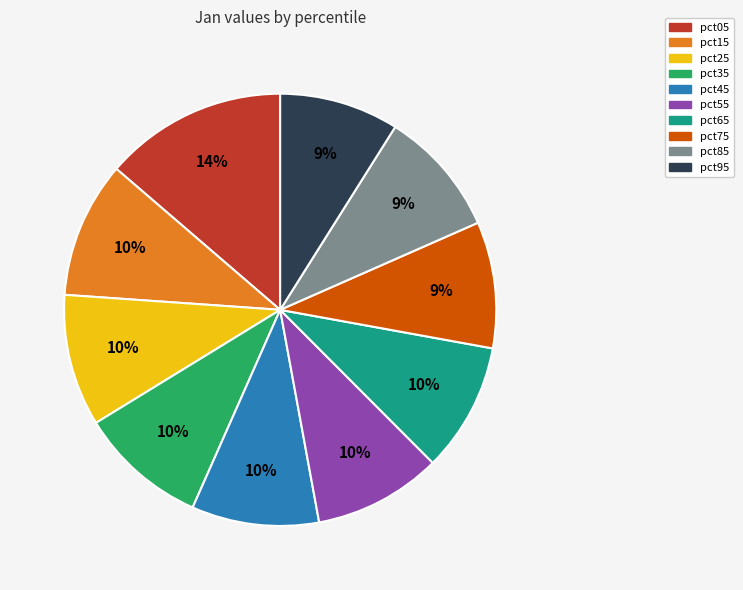

Between pct05 and pct15, which is larger?

pct05